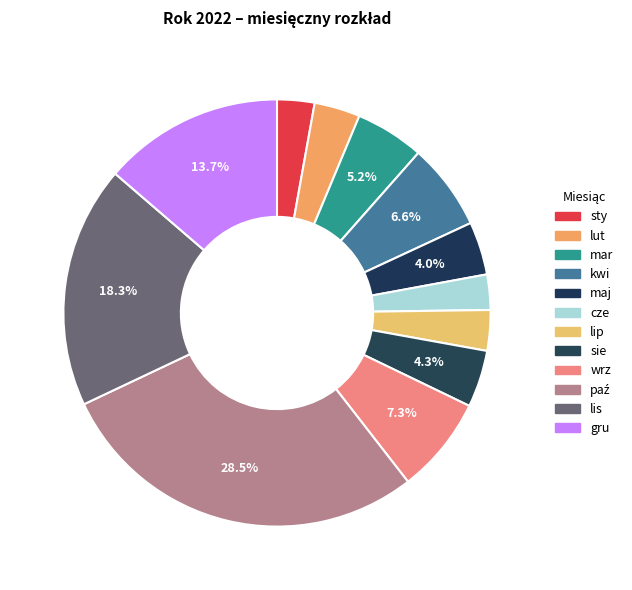

What is the change in value from maj to paź?

+924